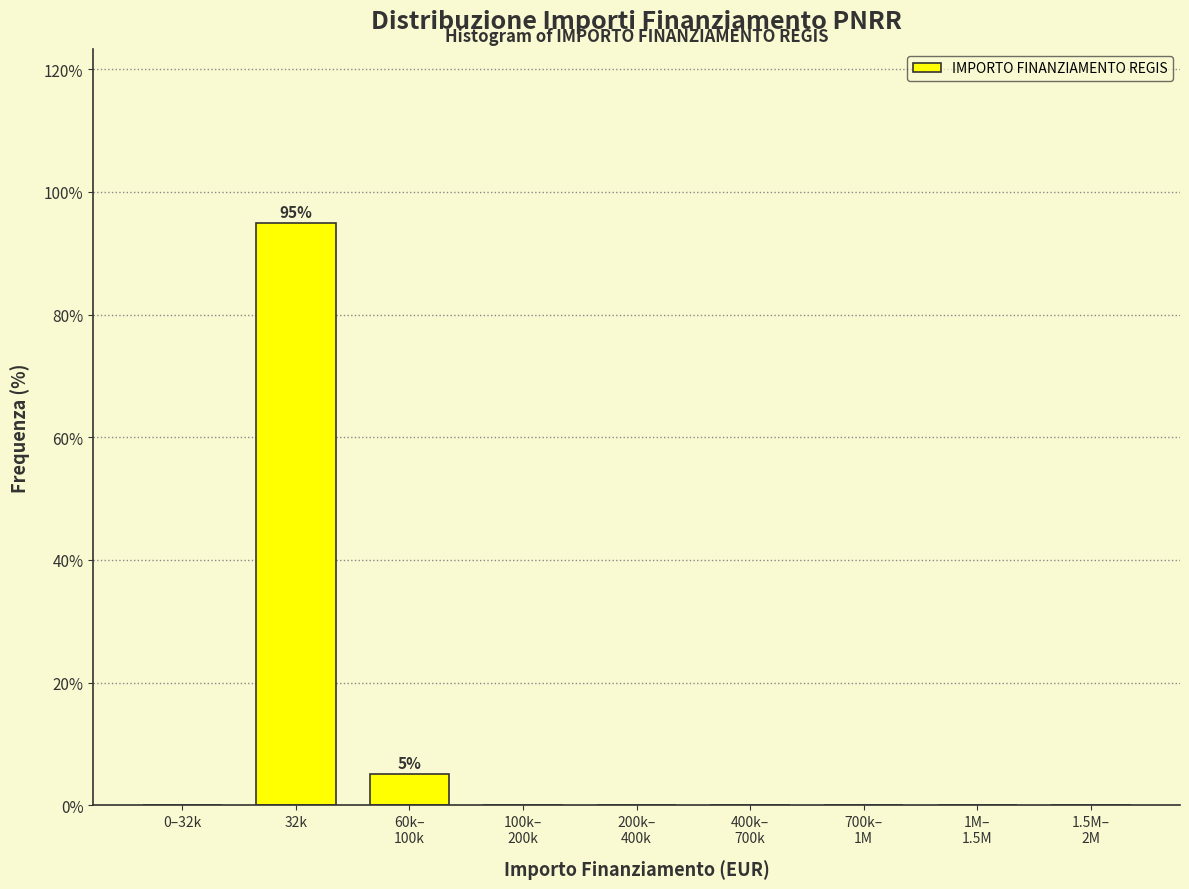

True or false: the data shows 0.0 at 0–32k.

True